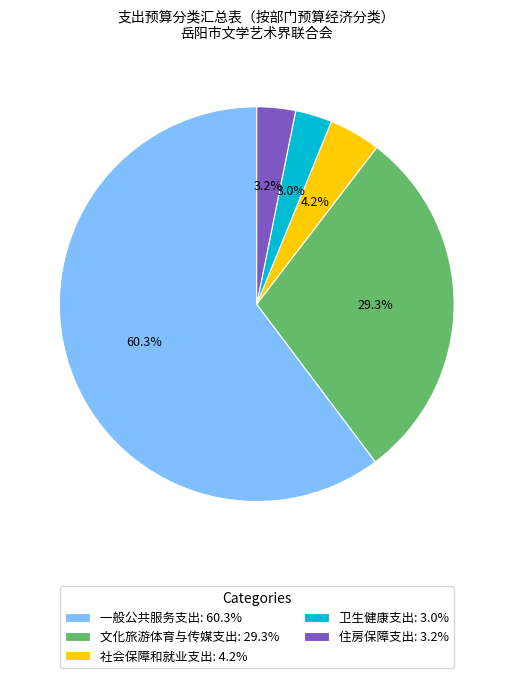

Between 文化旅游体育与传媒支出: 29.3% and 一般公共服务支出: 60.3%, which is larger?

一般公共服务支出: 60.3%